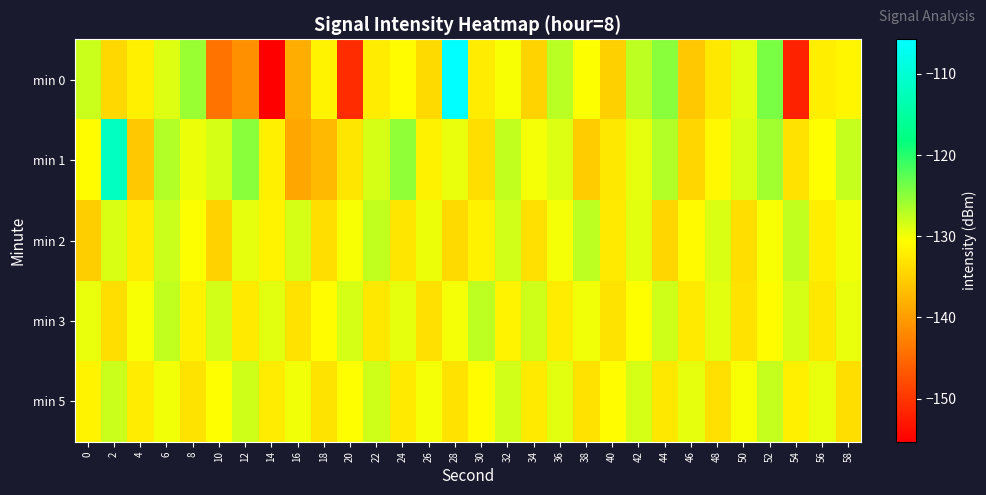

How many categories are shown in the chart?

30